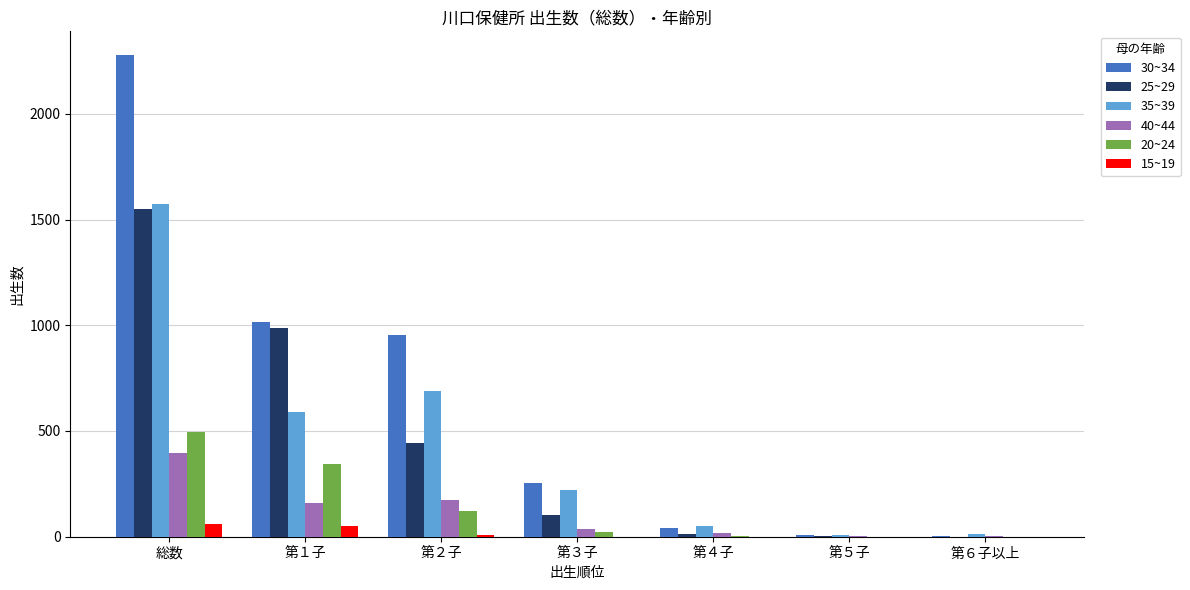

Is it true that 40~44 equals 188 at 総数?

False